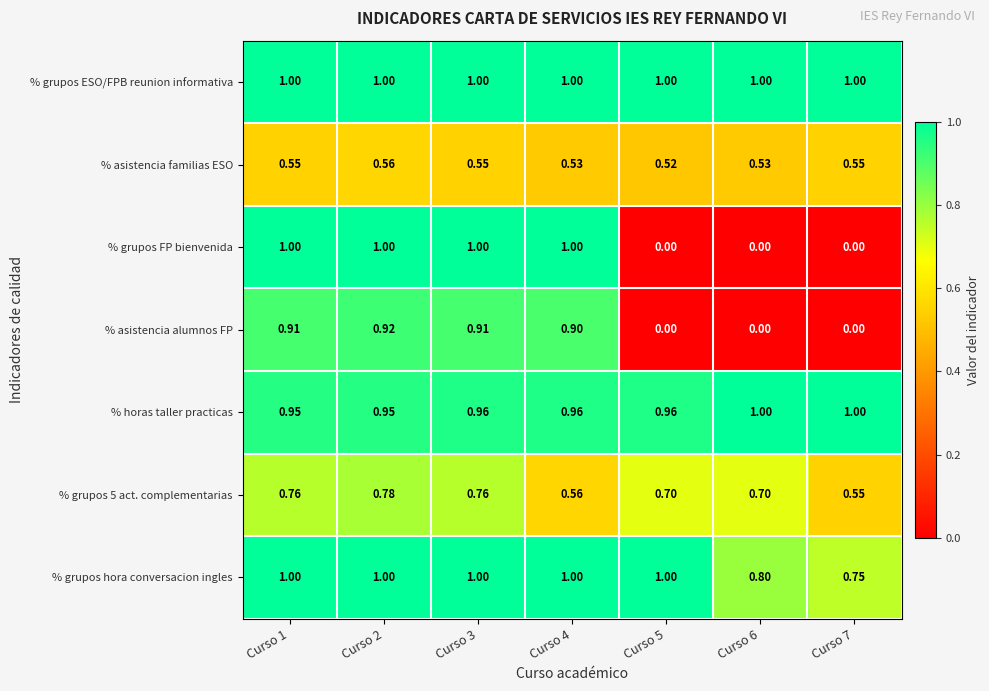

Is the value of % asistencia familias ESO at Curso 3 greater than the value of % grupos FP bienvenida at Curso 6?

Yes